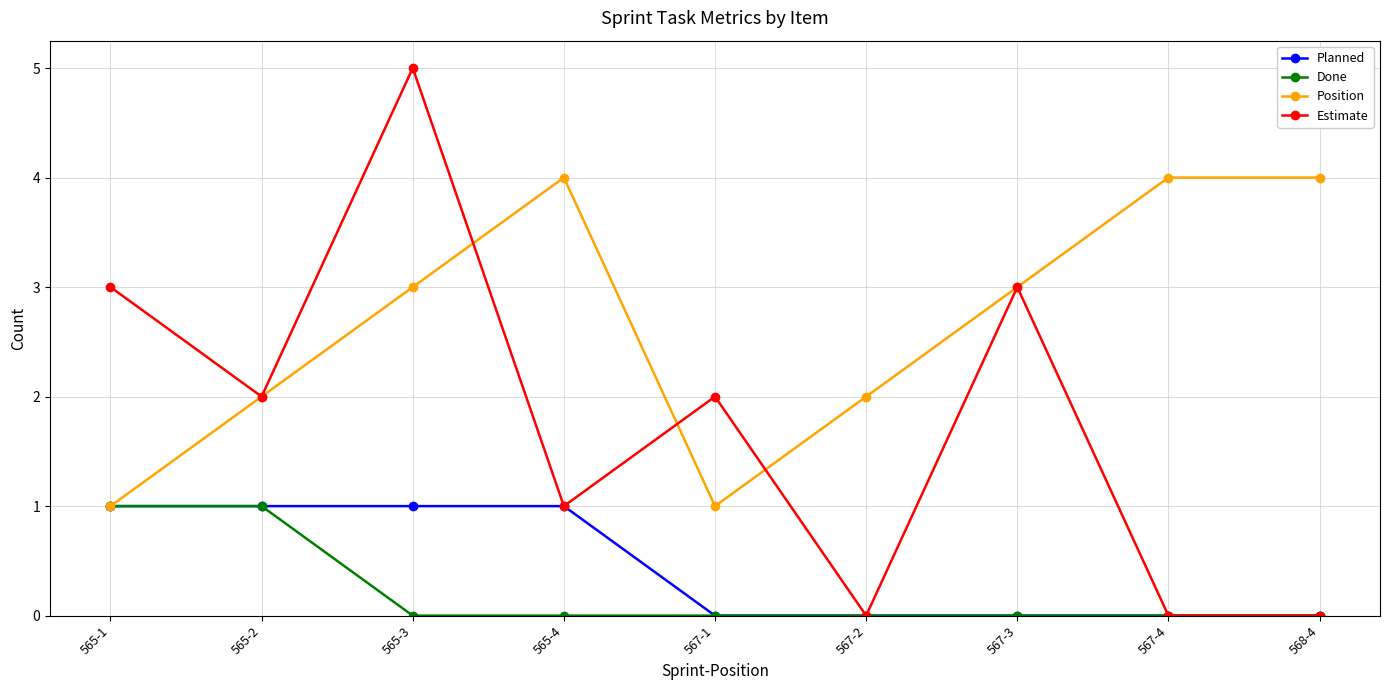

What is the maximum value for Done?

1